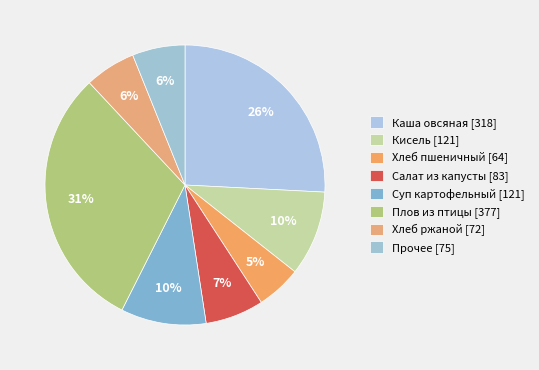

How many segments does this pie chart have?

8